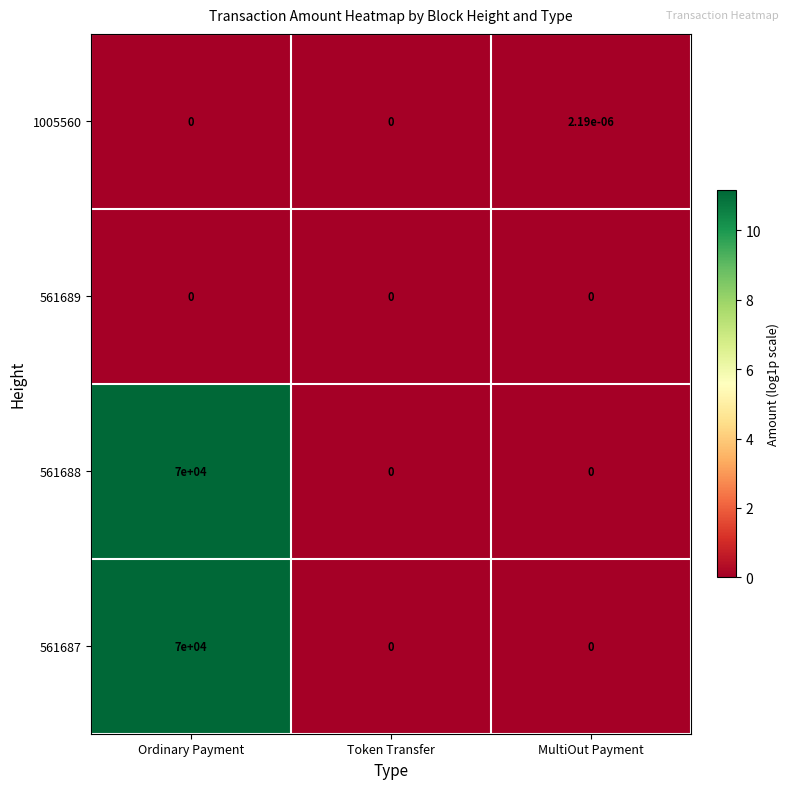

The 561687 series shows 70000.0 at Ordinary Payment. True or false?

True